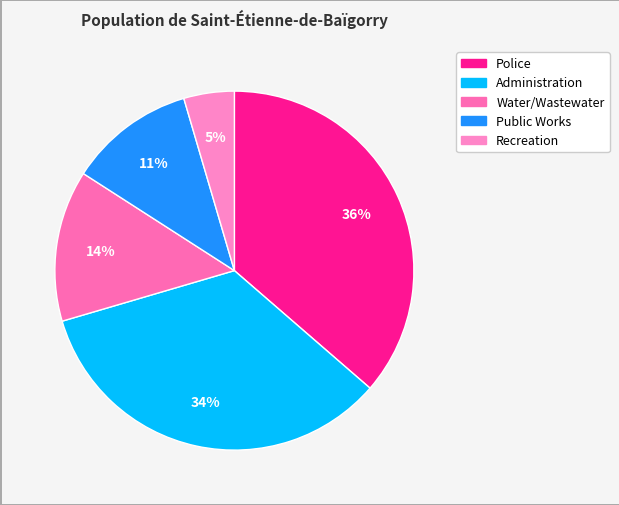

How many slices are in this pie chart?

5